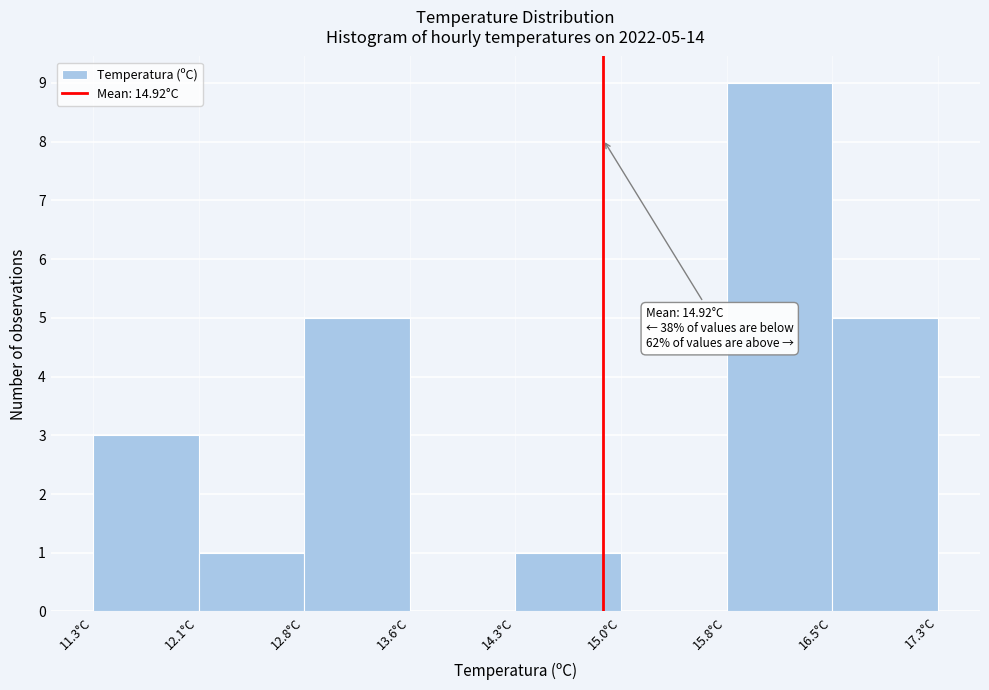

Over which range of the x-axis is the bar tallest?

15.8 to 16.5